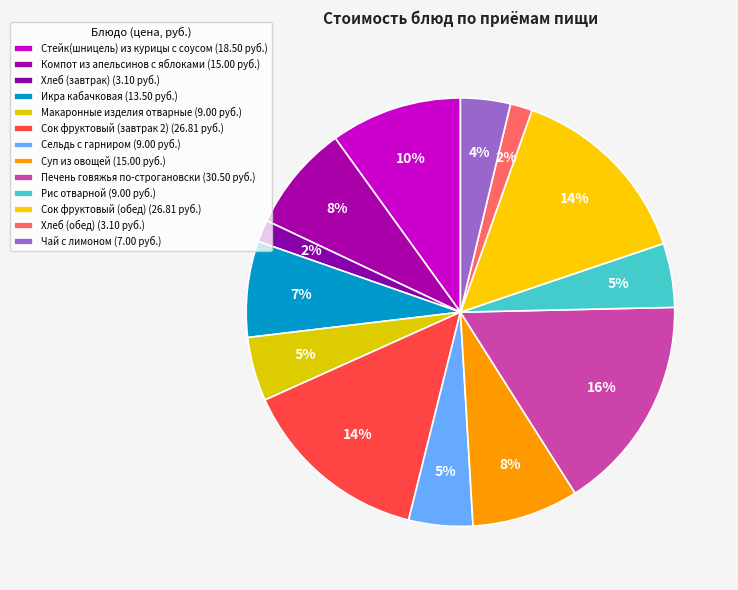

How many slices are in this pie chart?

13